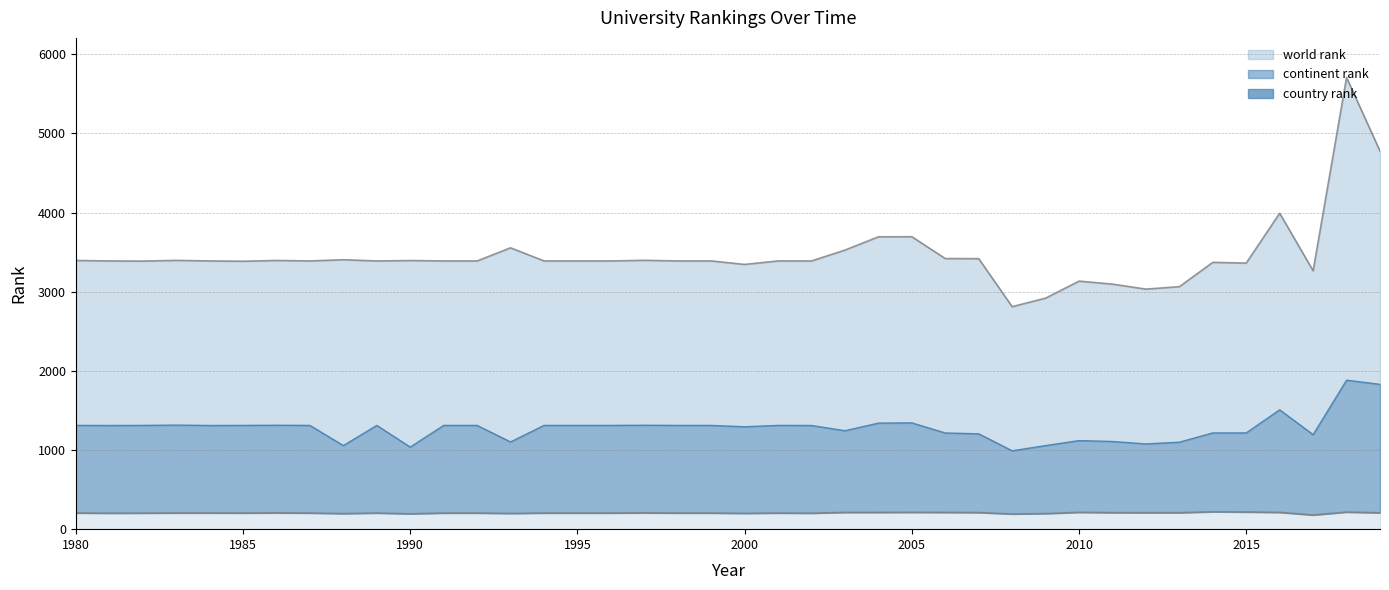

Reading left to right, extract all data points from this chart.

world rank: 3395	3389	3387	3396	3389	3385	3395	3389	3404	3389	3394	3389	3389	3555	3389	3389	3389	3397	3389	3389	3345	3389	3389	3526	3694	3695	3419	3418	2811	2919	3134	3096	3033	3064	3371	3362	3992	3265	5707	4777
continent rank: 1311	1310	1311	1315	1310	1311	1313	1311	1056	1311	1037	1311	1311	1102	1311	1311	1311	1313	1311	1311	1294	1311	1310	1244	1340	1343	1215	1205	990	1056	1119	1108	1077	1099	1216	1216	1508	1194	1882	1830
country rank: 205	202	203	205	205	204	206	204	197	204	194	204	204	199	204	204	204	206	204	204	200	204	202	212	212	213	212	210	192	197	213	209	208	208	220	217	212	179	216	207